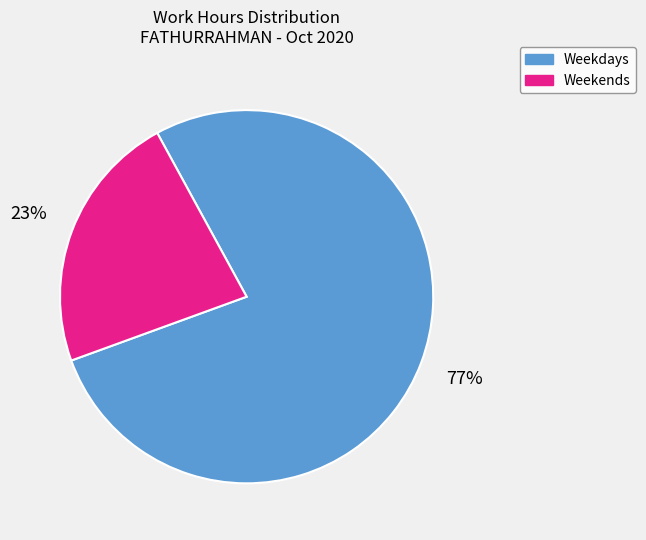

Is there a majority slice in this chart?

Yes